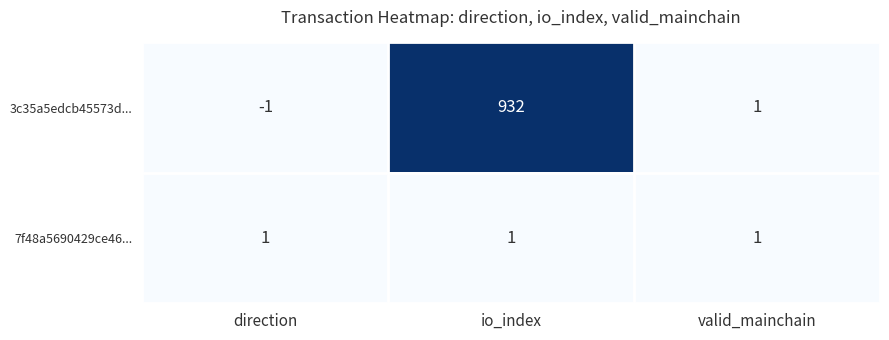

What is the sum of the 3c35a5edcb45573d... values at io_index and valid_mainchain?

933